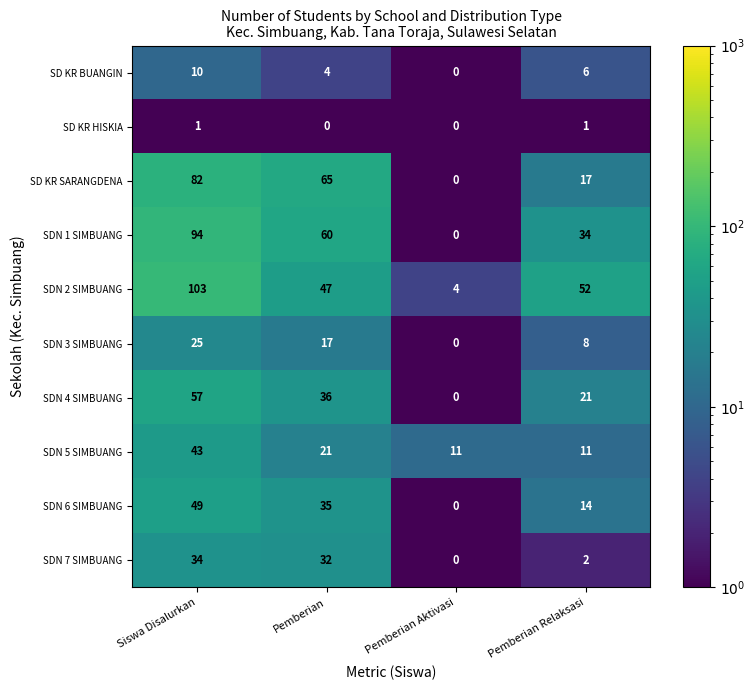

What is the approximate value of SDN 5 SIMBUANG at Pemberian, to the nearest 5?

20